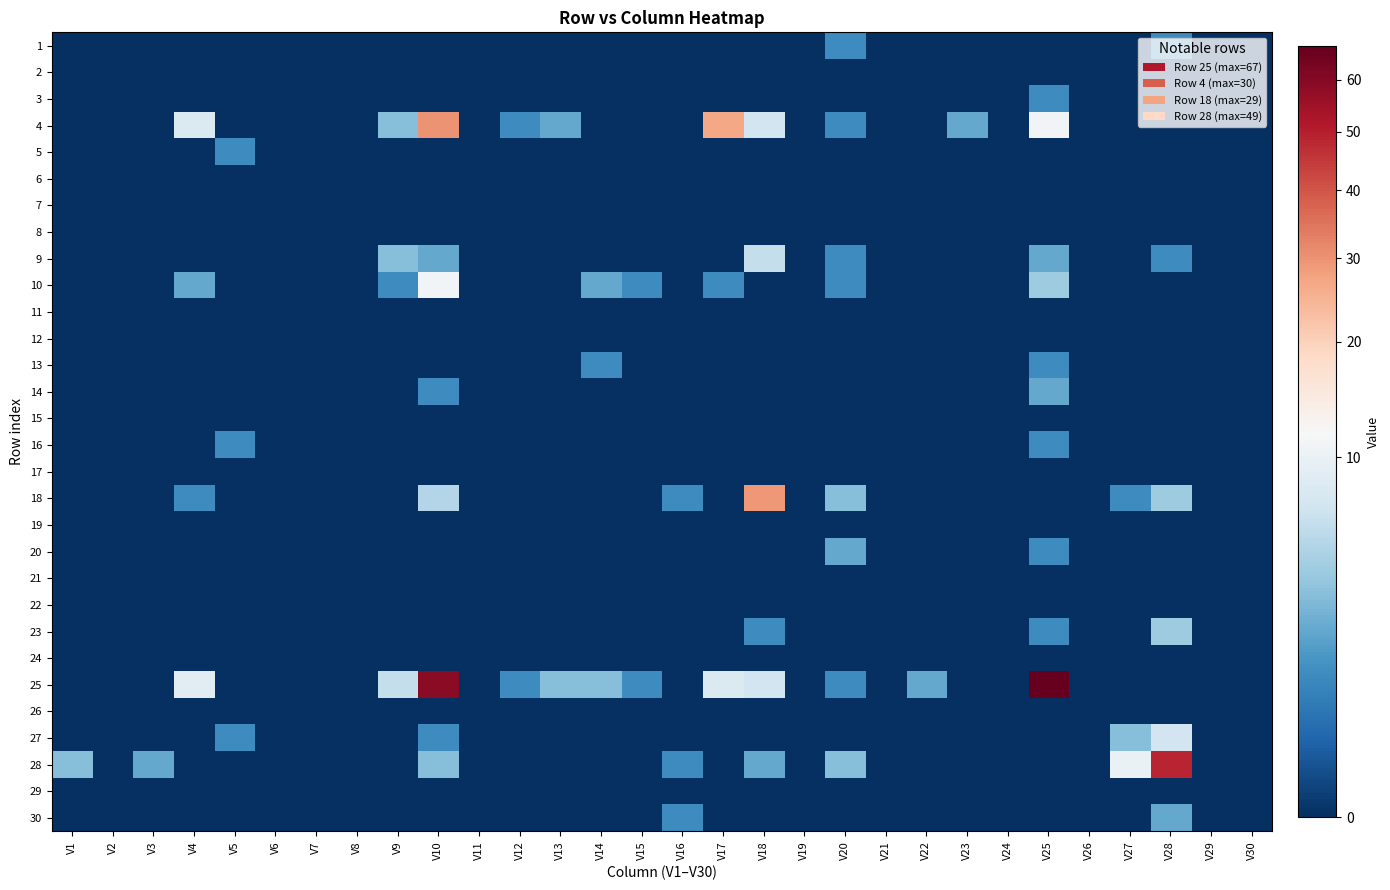

What is the total value across all series at V25?

91